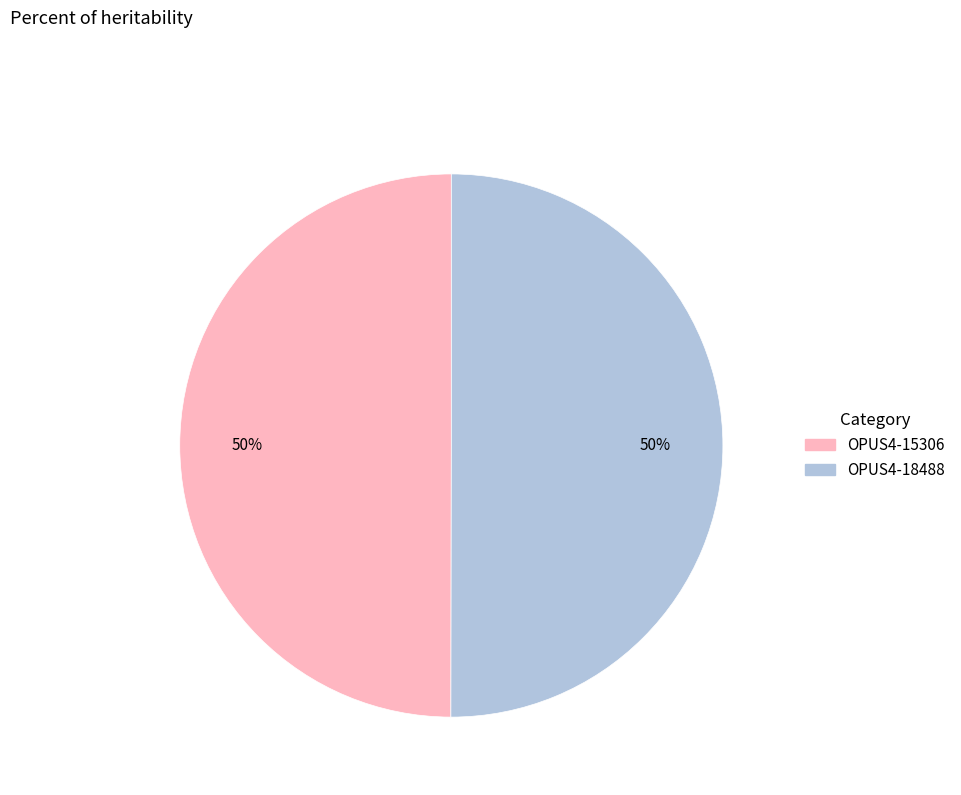

To the nearest percent, what is the combined percentage of OPUS4-15306 and OPUS4-18488?

100%